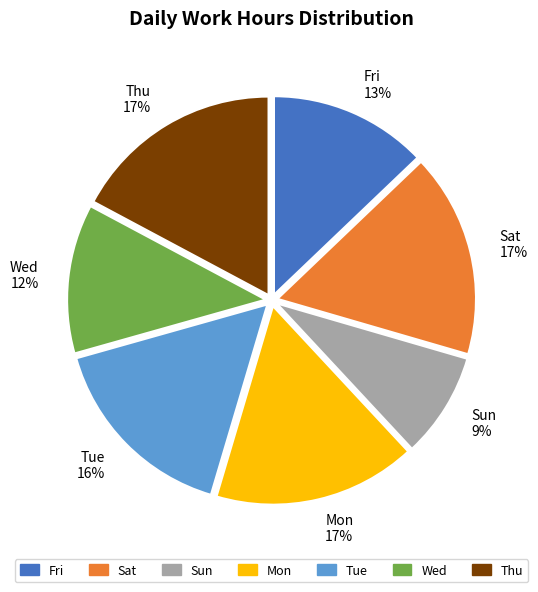

To the nearest percent, what percentage of the pie is Sat?

17%